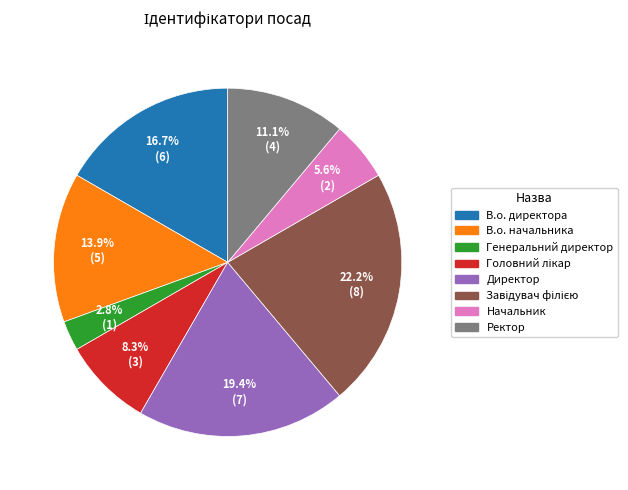

How much of the chart is everything except Начальник?

94.4%